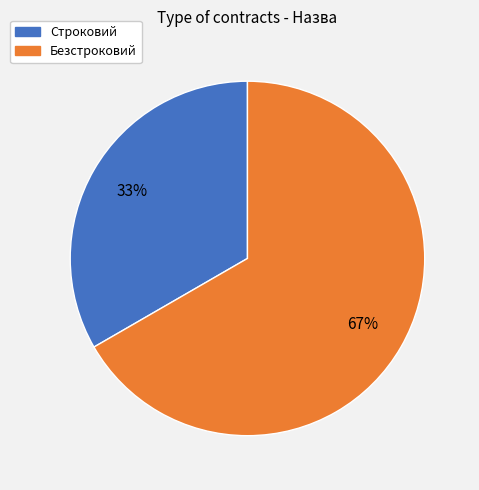

What is the smallest slice in the pie chart?

Строковий